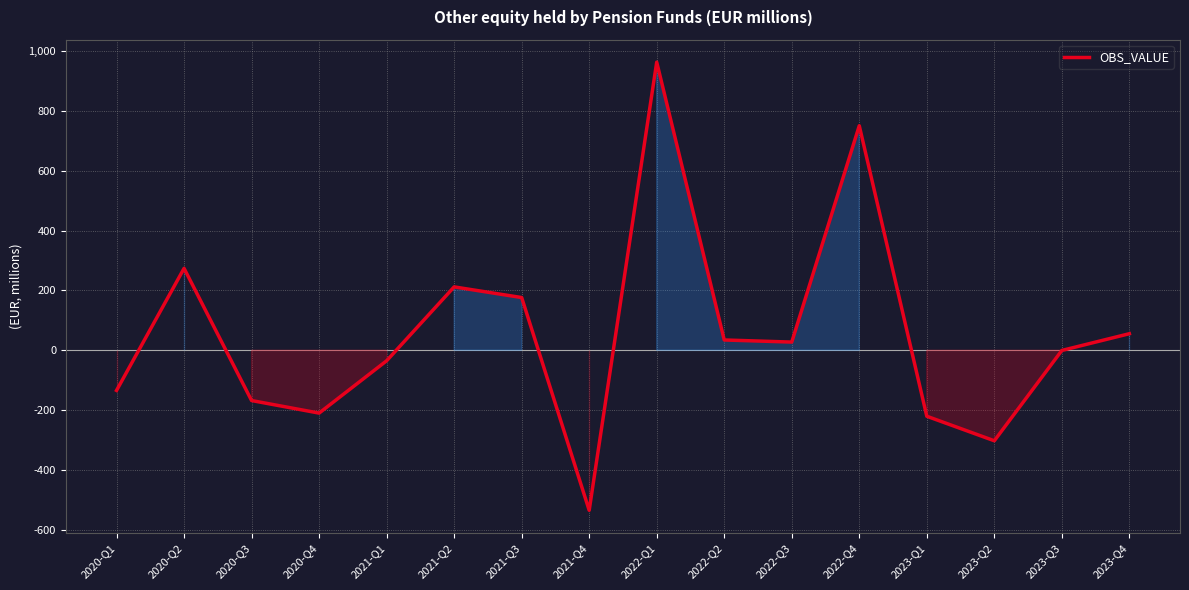

True or false: the data has more than 1 interior local peaks.

True